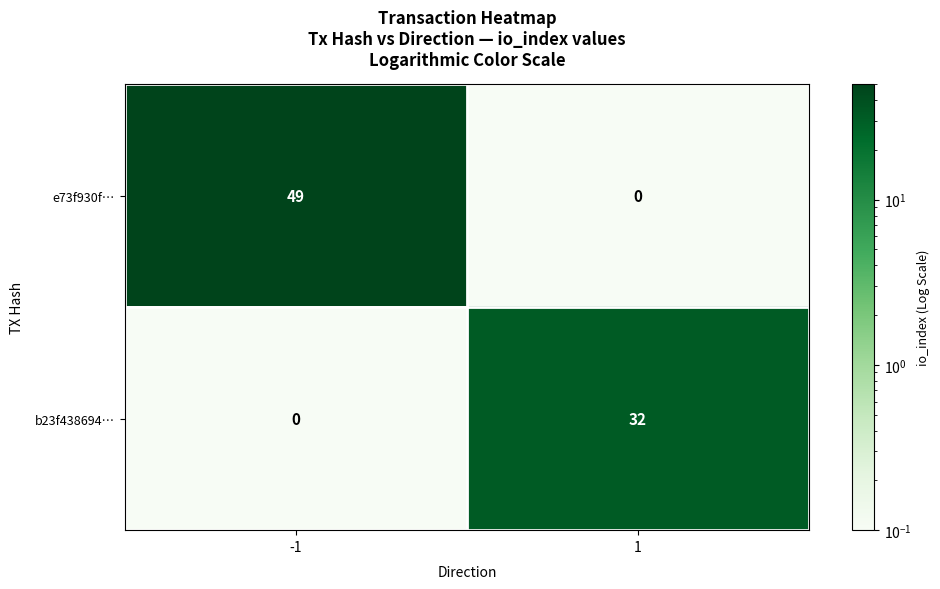

At which category does the chart reach its peak across all series?

-1